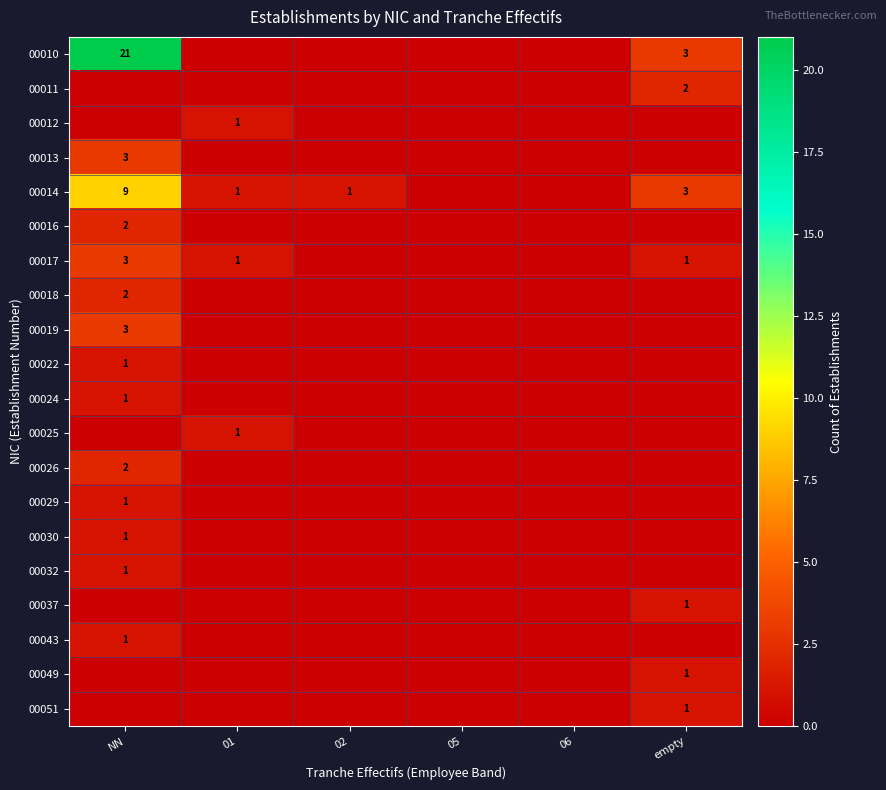

The 00018 series shows 1 at NN. True or false?

False